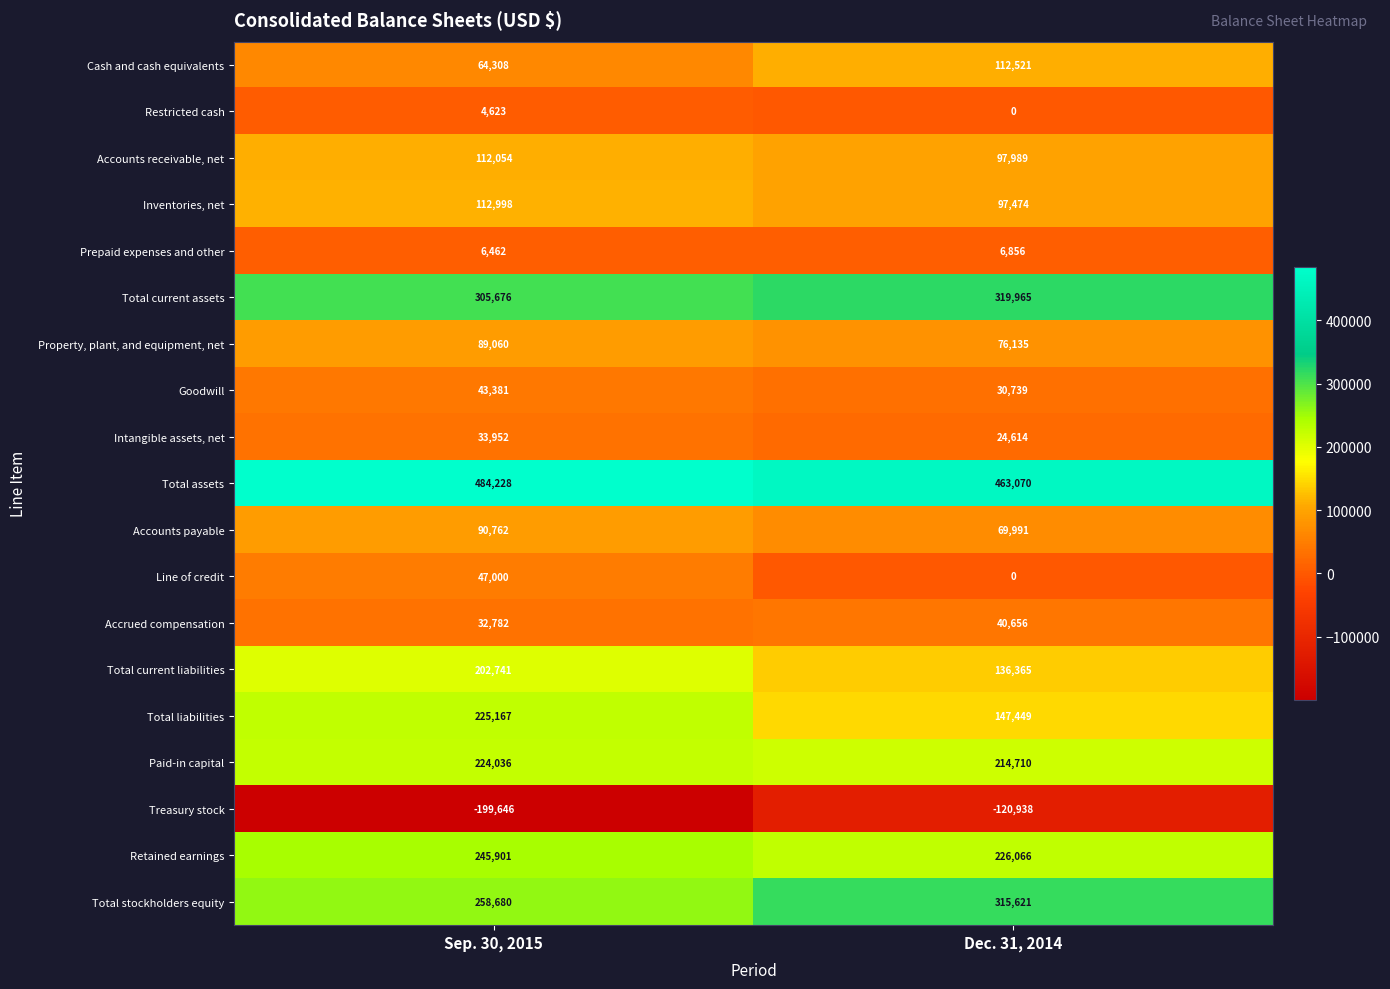

Which series has the widest spread of values?

Treasury stock